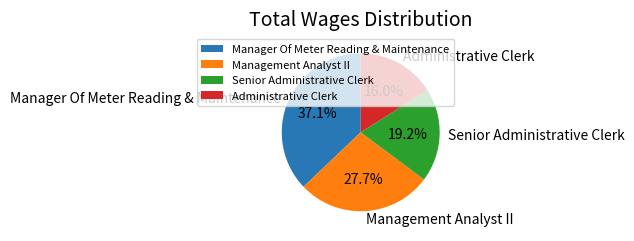

Rank the categories by value from lowest to highest.

Administrative Clerk, Senior Administrative Clerk, Management Analyst II, Manager Of Meter Reading & Maintenance